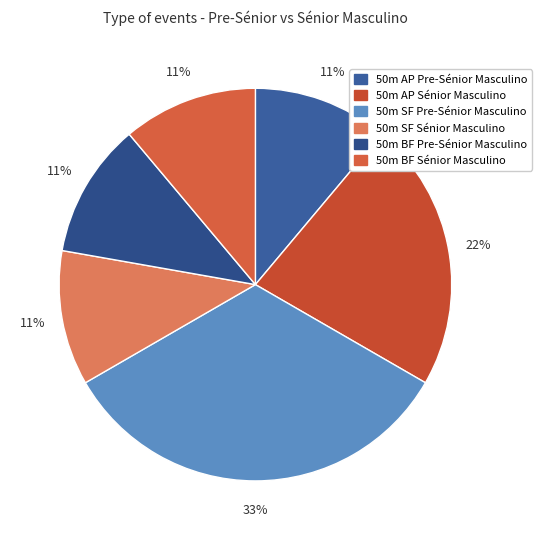

To the nearest percent, what portion does 50m BF Sénior Masculino represent?

11%